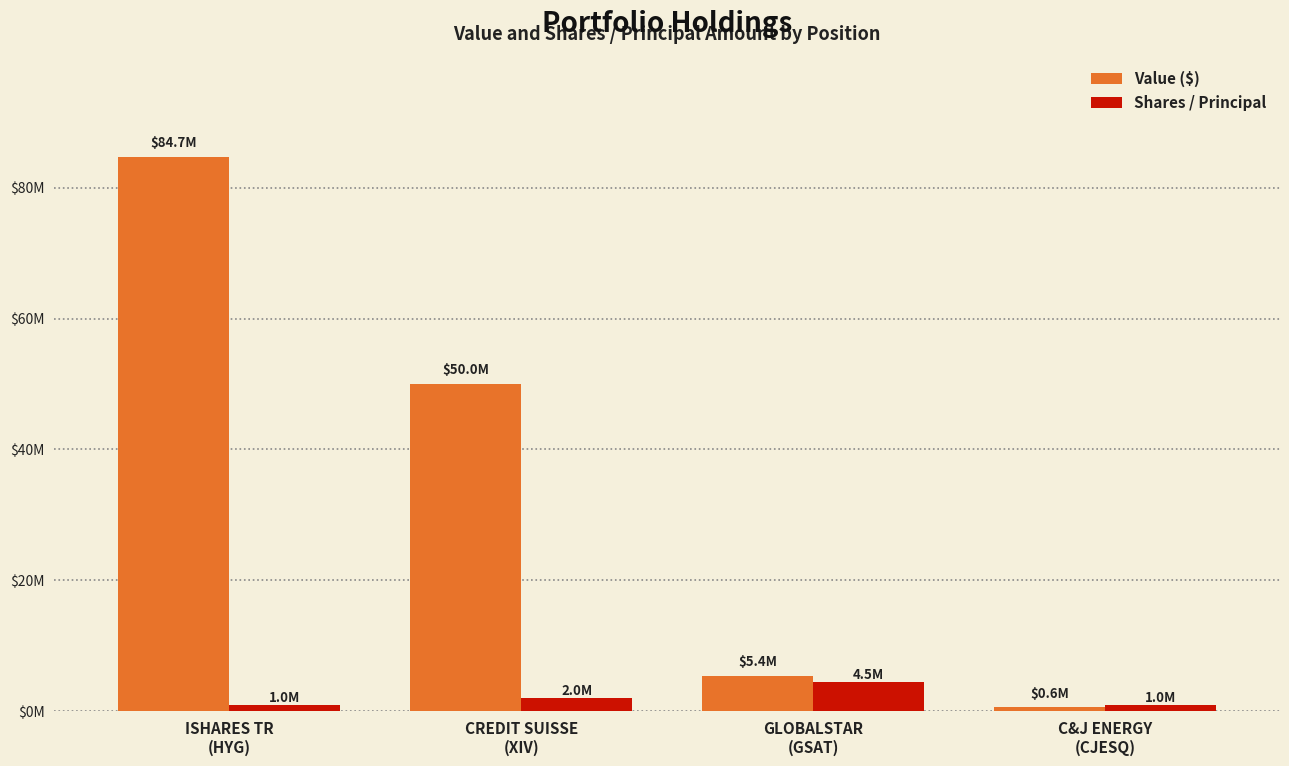

Does the chart contain any negative values?

No